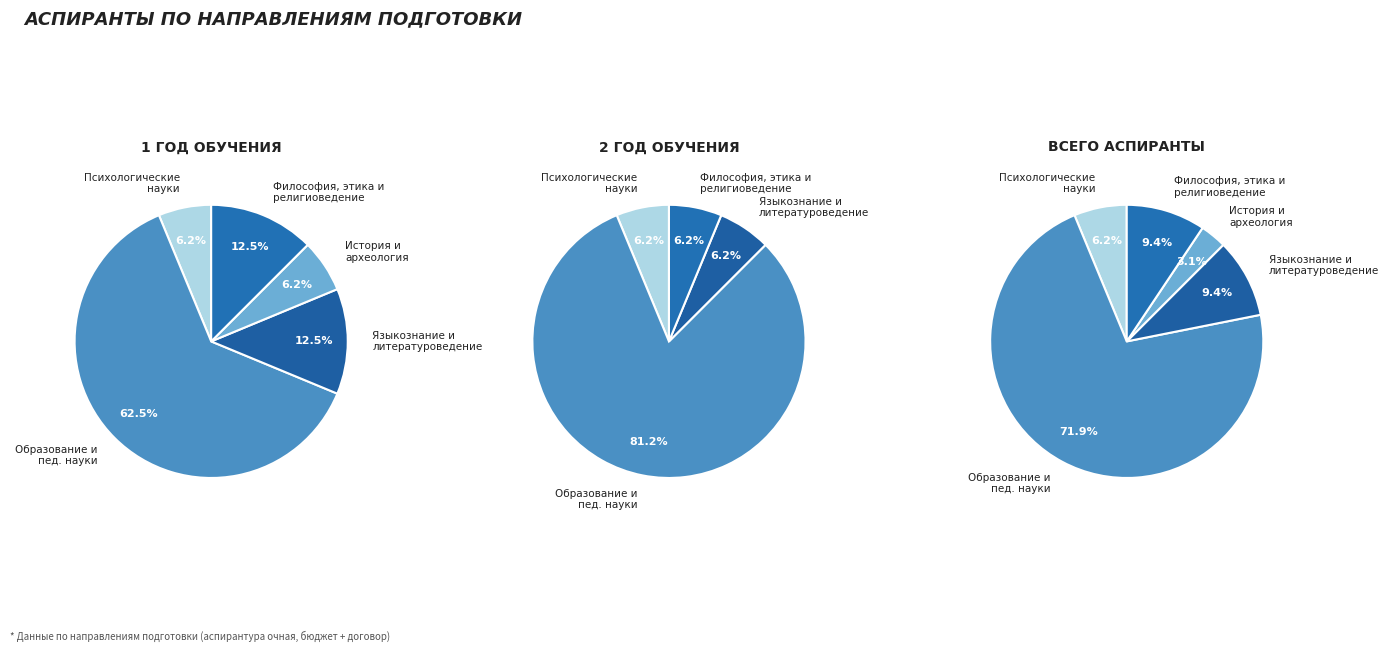

Which category has the smallest portion of the pie?

46.06.01 История и археология